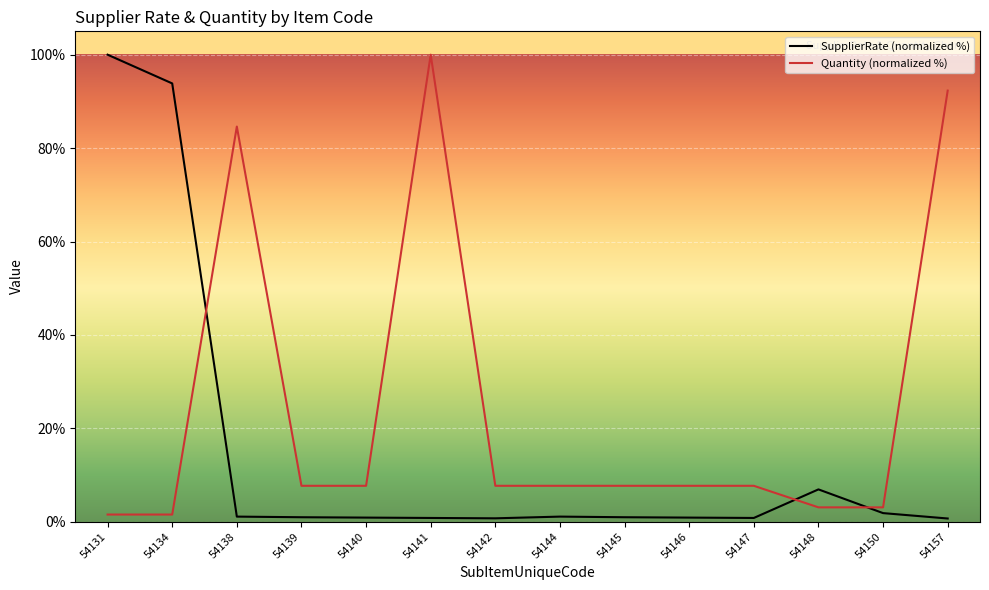

Between 54140 and 54144, which is larger?

54144